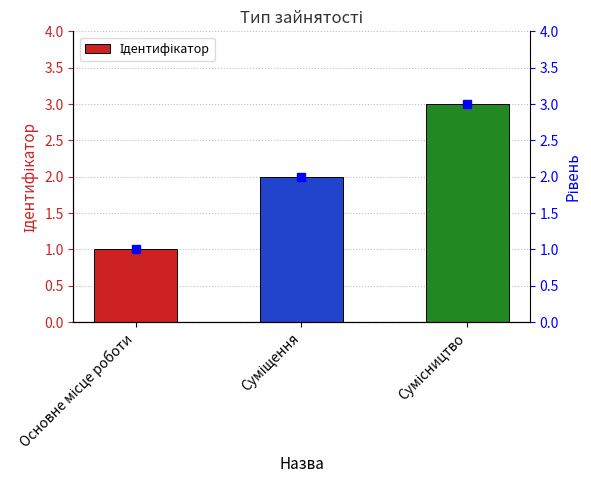

Reading right to left, what are all the values shown in this chart?

3	2	1